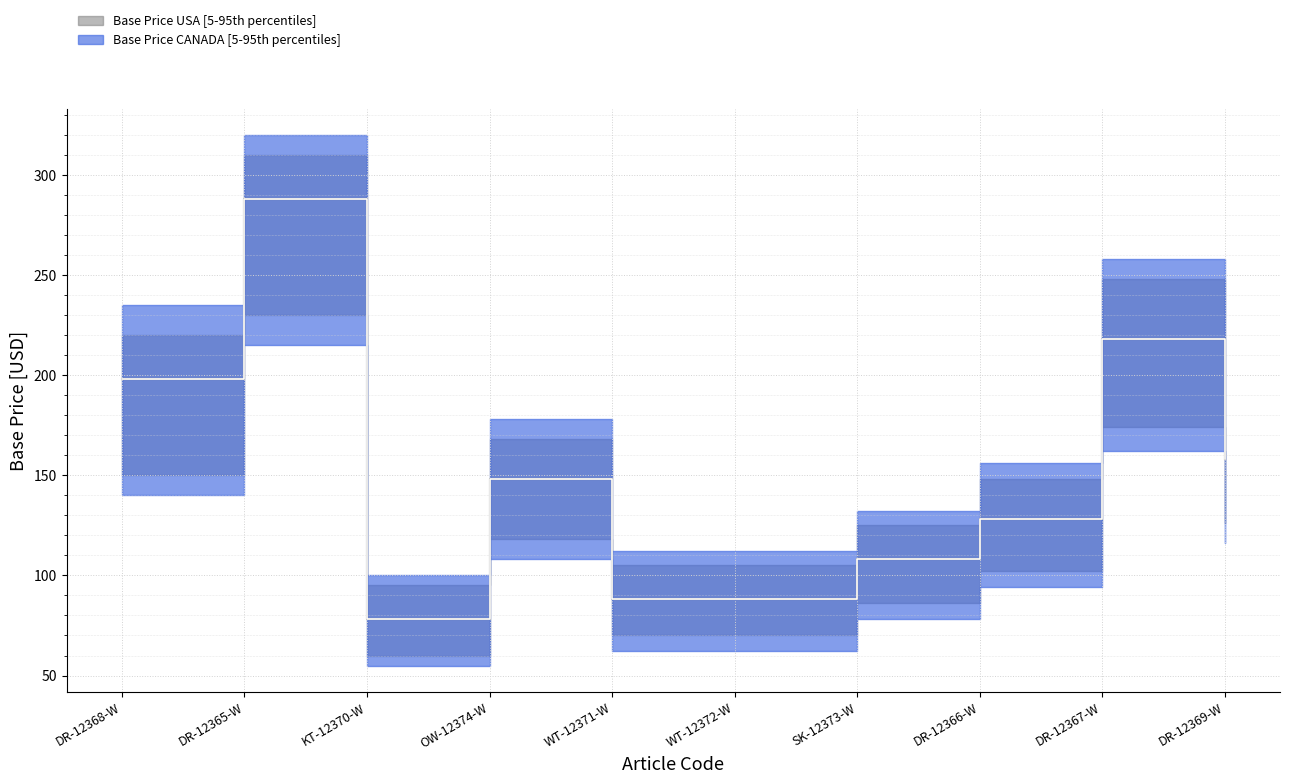

True or false: Base Price CANADA and Base Price USA intersect in this chart.

False